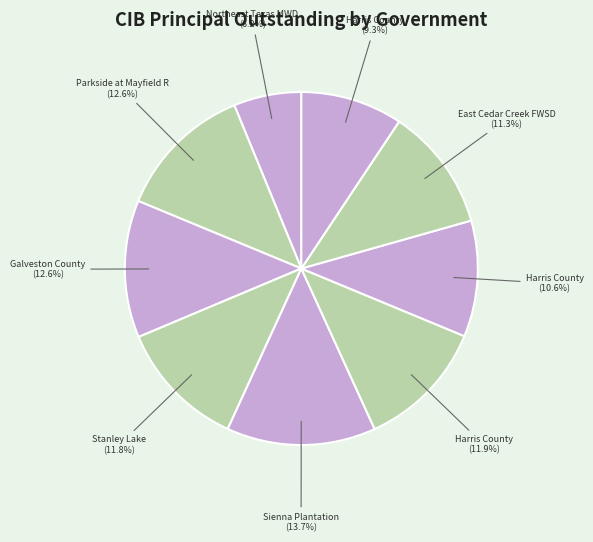

Count the number of slices in the pie.

9